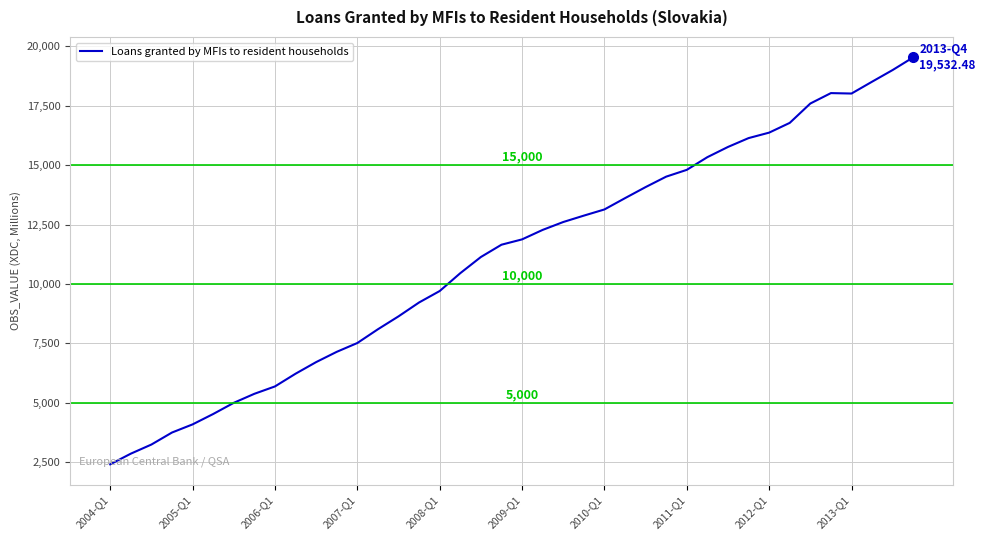

What is the difference between the maximum and minimum values?

17116.0